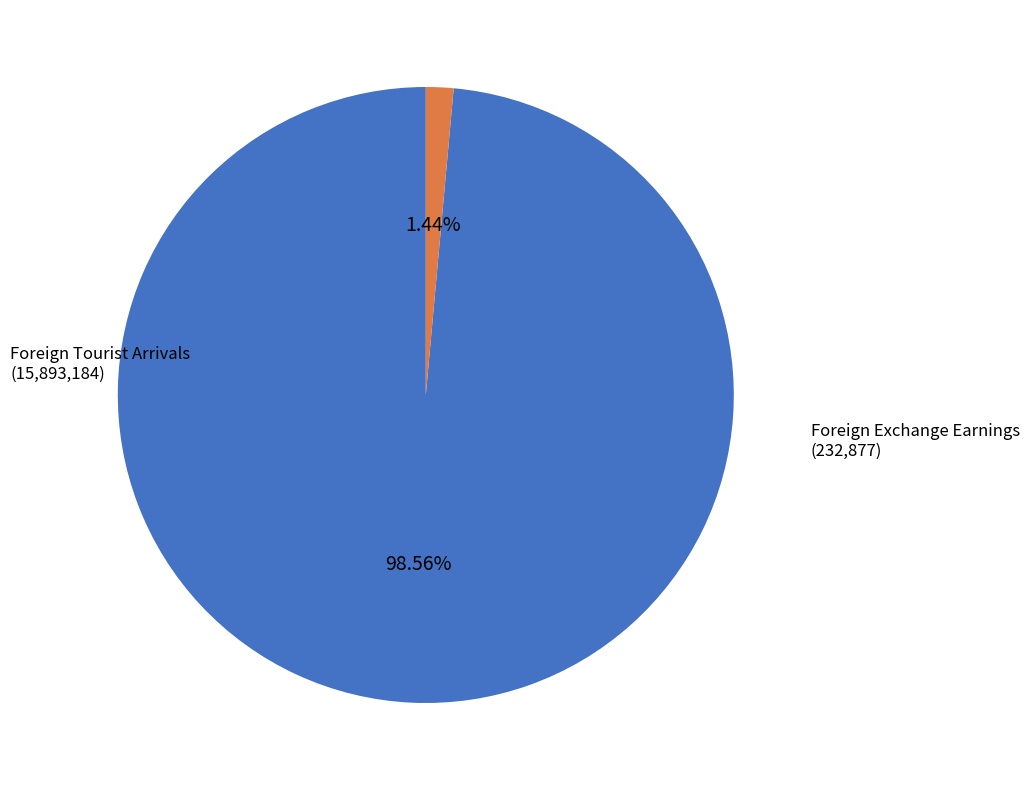

Does any single category account for the majority?

Yes